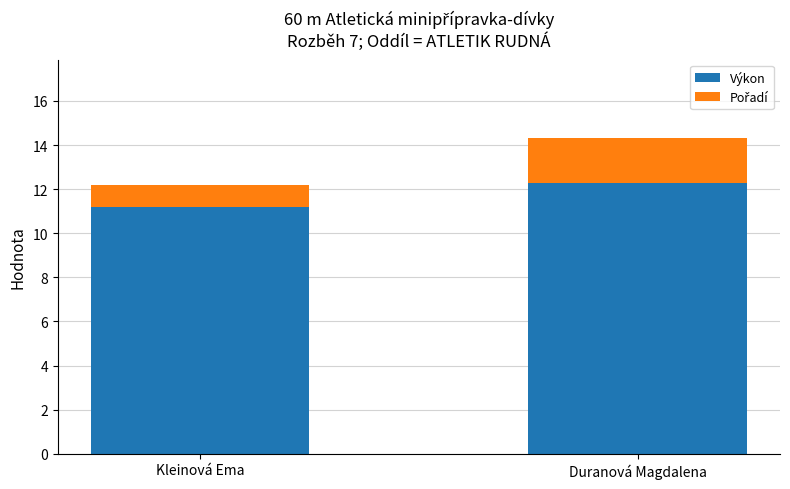

At which category is the sum across all series the highest?

Duranová Magdalena